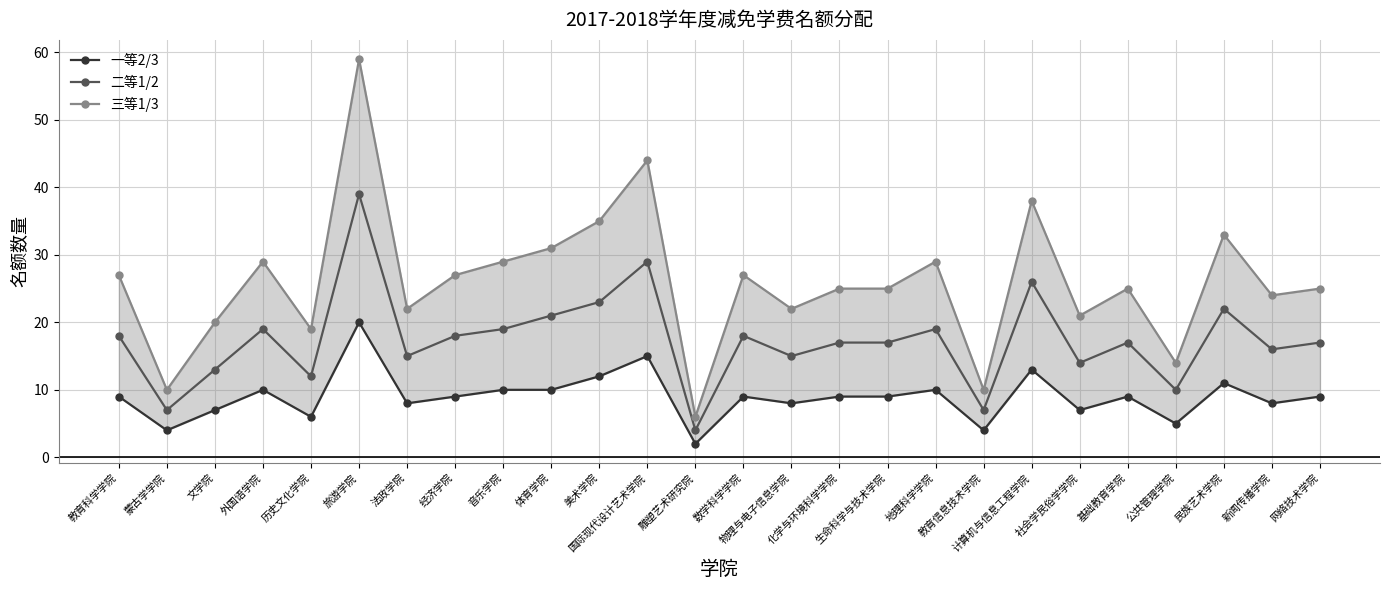

Reading right to left, extract all data points from this chart.

一等2/3: 网络技术学院=9	新闻传播学院=8	民族艺术学院=11	公共管理学院=5	基础教育学院=9	社会学民俗学学院=7	计算机与信息工程学院=13	教育信息技术学院=4	地理科学学院=10	生命科学与技术学院=9	化学与环境科学学院=9	物理与电子信息学院=8	数学科学学院=9	雕塑艺术研究院=2	国际现代设计艺术学院=15	美术学院=12	体育学院=10	音乐学院=10	经济学院=9	法政学院=8	旅游学院=20	历史文化学院=6	外国语学院=10	文学院=7	蒙古学学院=4	教育科学学院=9
二等1/2: 网络技术学院=17	新闻传播学院=16	民族艺术学院=22	公共管理学院=10	基础教育学院=17	社会学民俗学学院=14	计算机与信息工程学院=26	教育信息技术学院=7	地理科学学院=19	生命科学与技术学院=17	化学与环境科学学院=17	物理与电子信息学院=15	数学科学学院=18	雕塑艺术研究院=4	国际现代设计艺术学院=29	美术学院=23	体育学院=21	音乐学院=19	经济学院=18	法政学院=15	旅游学院=39	历史文化学院=12	外国语学院=19	文学院=13	蒙古学学院=7	教育科学学院=18
三等1/3: 网络技术学院=25	新闻传播学院=24	民族艺术学院=33	公共管理学院=14	基础教育学院=25	社会学民俗学学院=21	计算机与信息工程学院=38	教育信息技术学院=10	地理科学学院=29	生命科学与技术学院=25	化学与环境科学学院=25	物理与电子信息学院=22	数学科学学院=27	雕塑艺术研究院=6	国际现代设计艺术学院=44	美术学院=35	体育学院=31	音乐学院=29	经济学院=27	法政学院=22	旅游学院=59	历史文化学院=19	外国语学院=29	文学院=20	蒙古学学院=10	教育科学学院=27